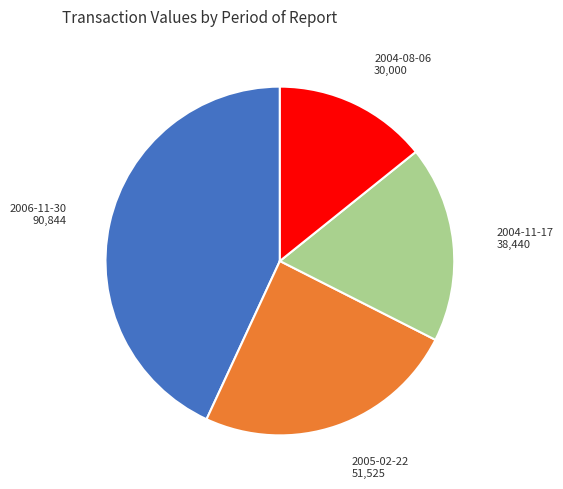

Combined, do 2004-11-17 and 2006-11-30 account for over 50%?

Yes